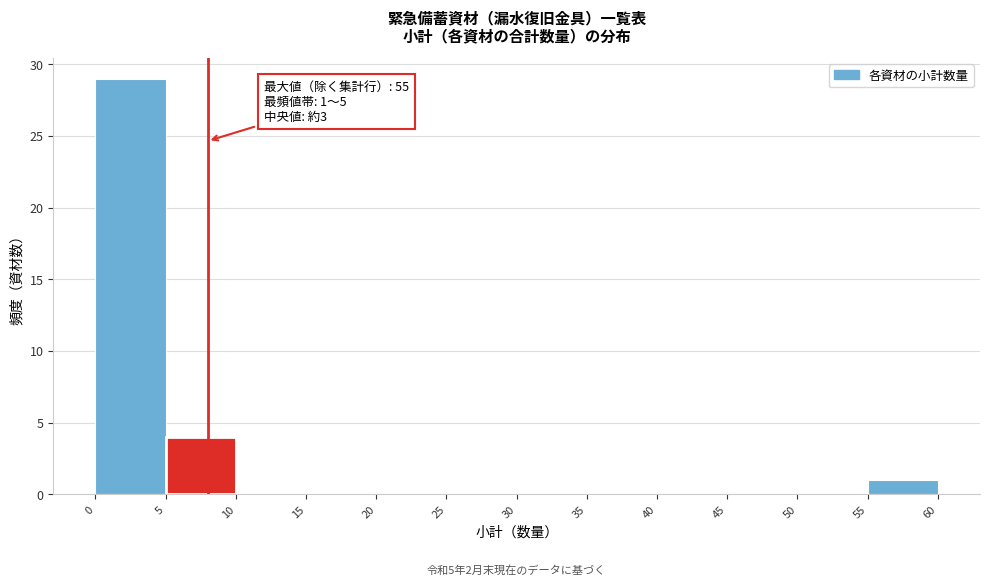

Which range on the x-axis has the tallest bar?

0 to 5